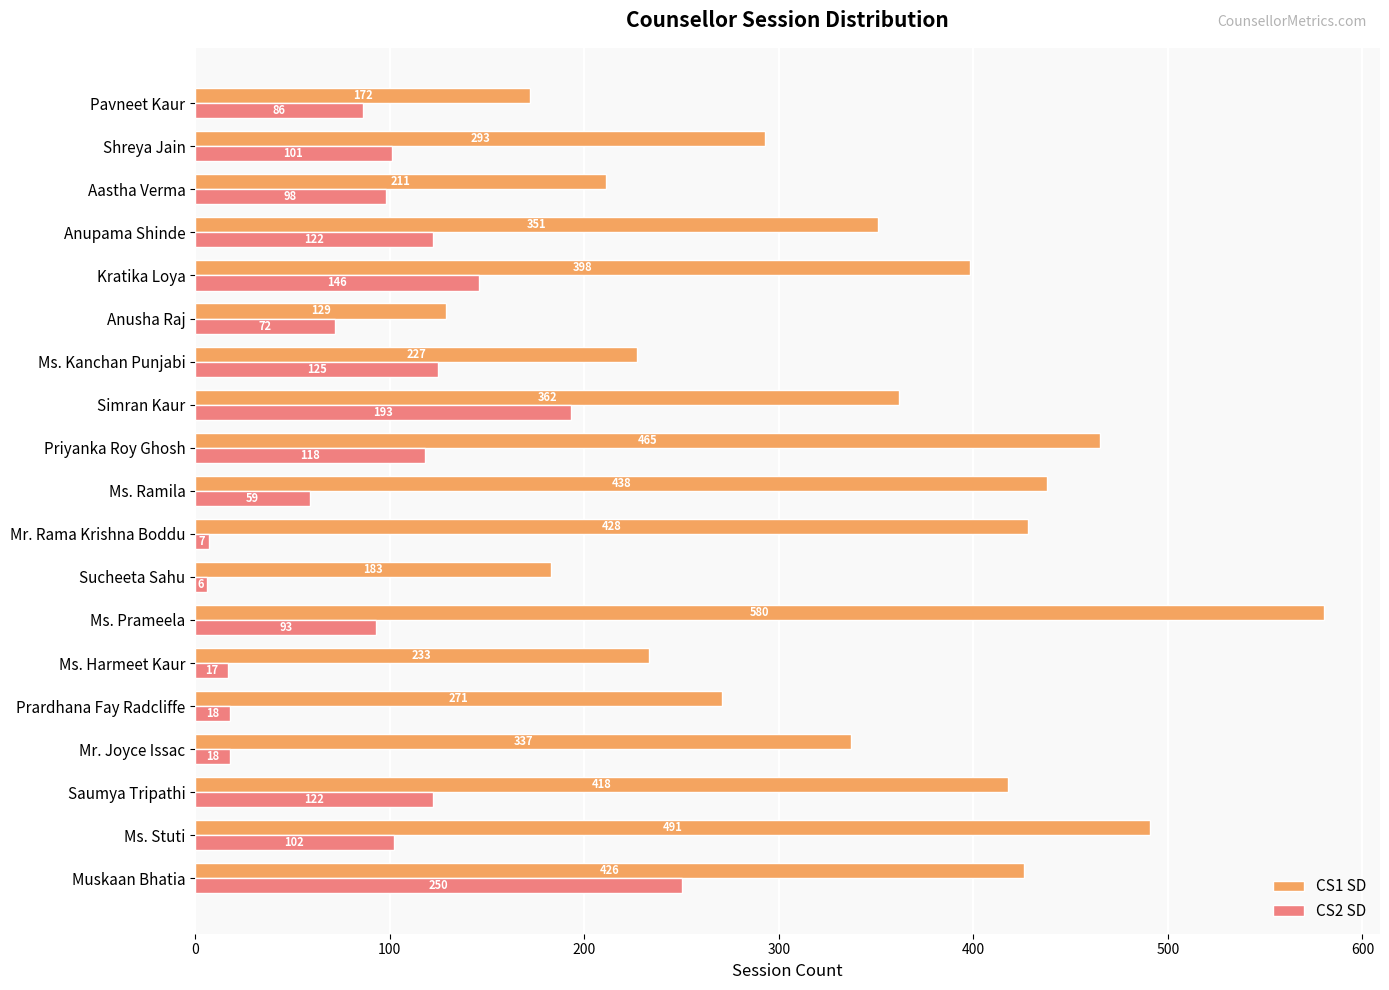

What are all the series names shown in the legend?

CS1 SD, CS2 SD